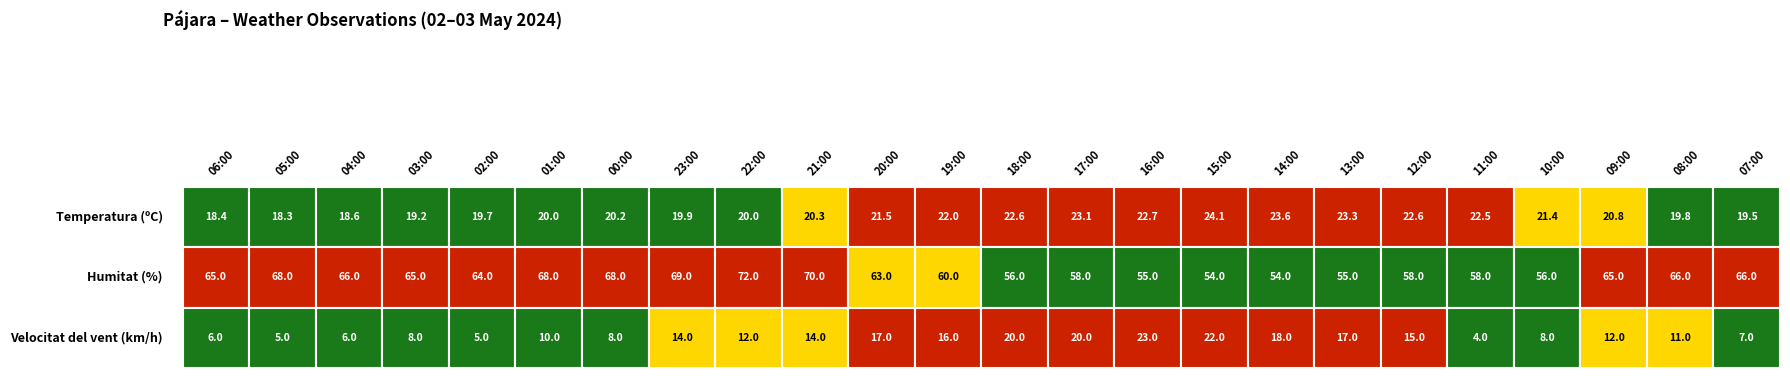

What is the difference between the second highest and minimum values in the Velocitat del vent (km/h) series?

18.0